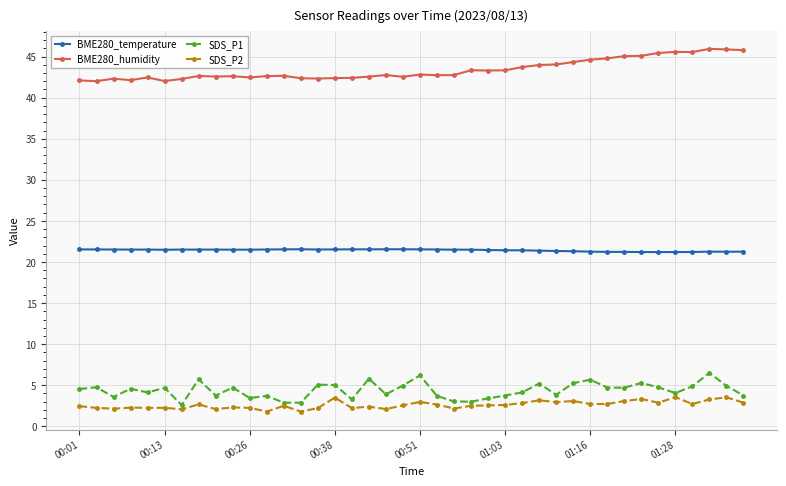

What is the value of the BME280_humidity point at the 34th from the left?

45.1